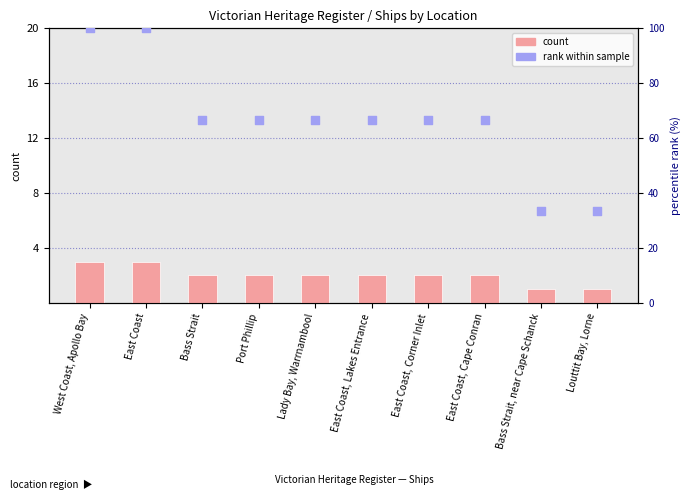

Which series contains the highest Y value?

rank within sample